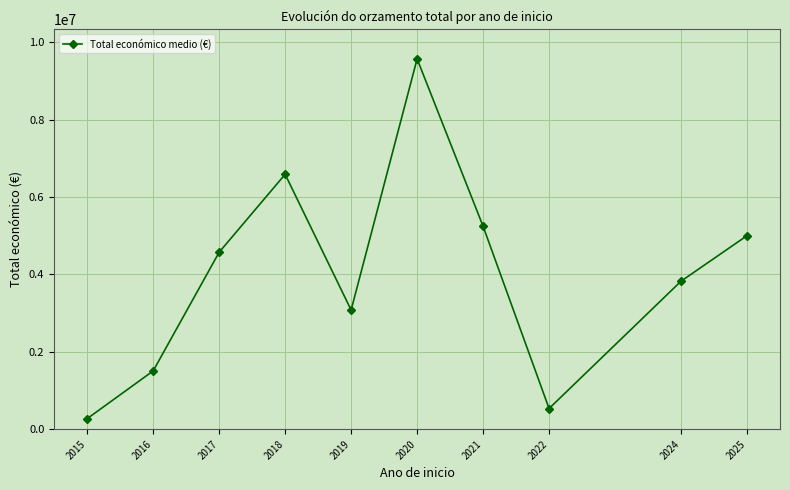

Does the chart have visible grid lines?

Yes